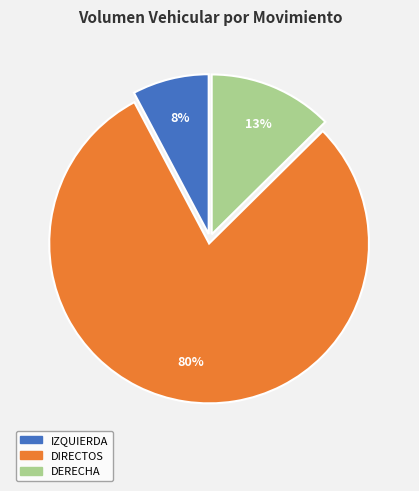

To the nearest percent, what percentage of the pie is IZQUIERDA?

8%